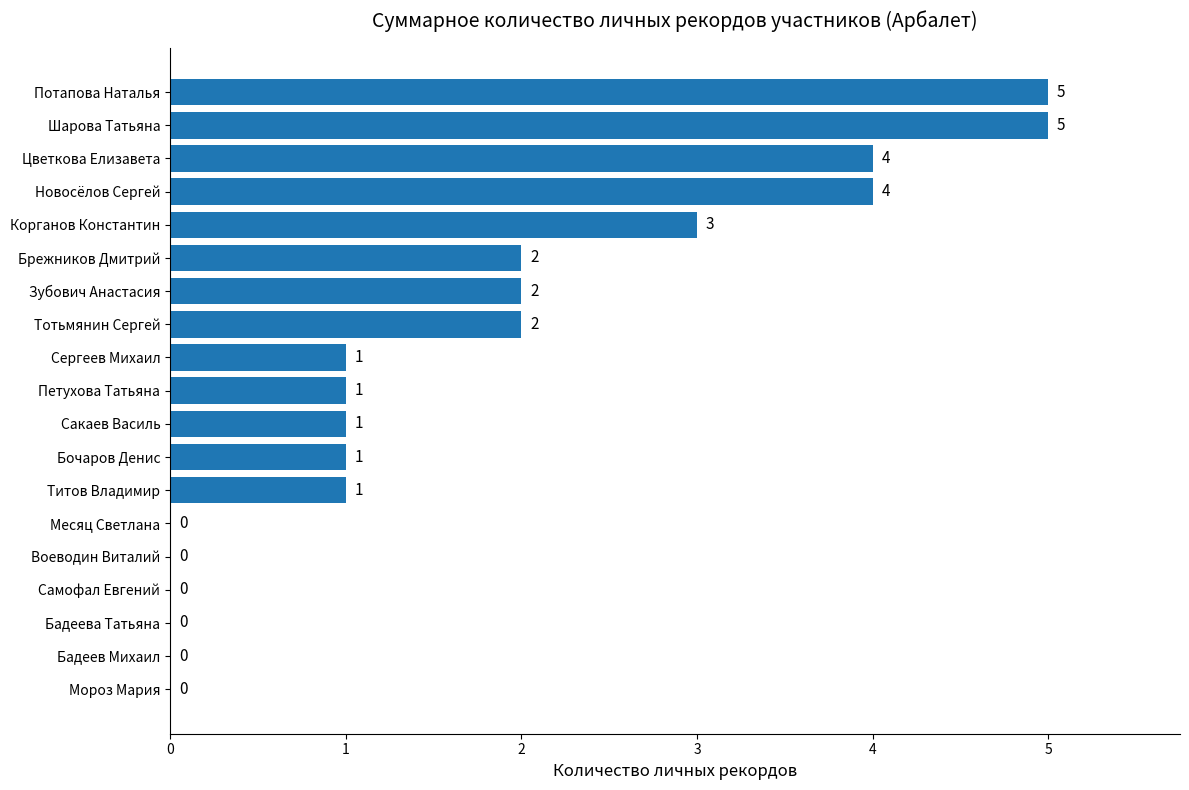

What is the sum of all values?

32